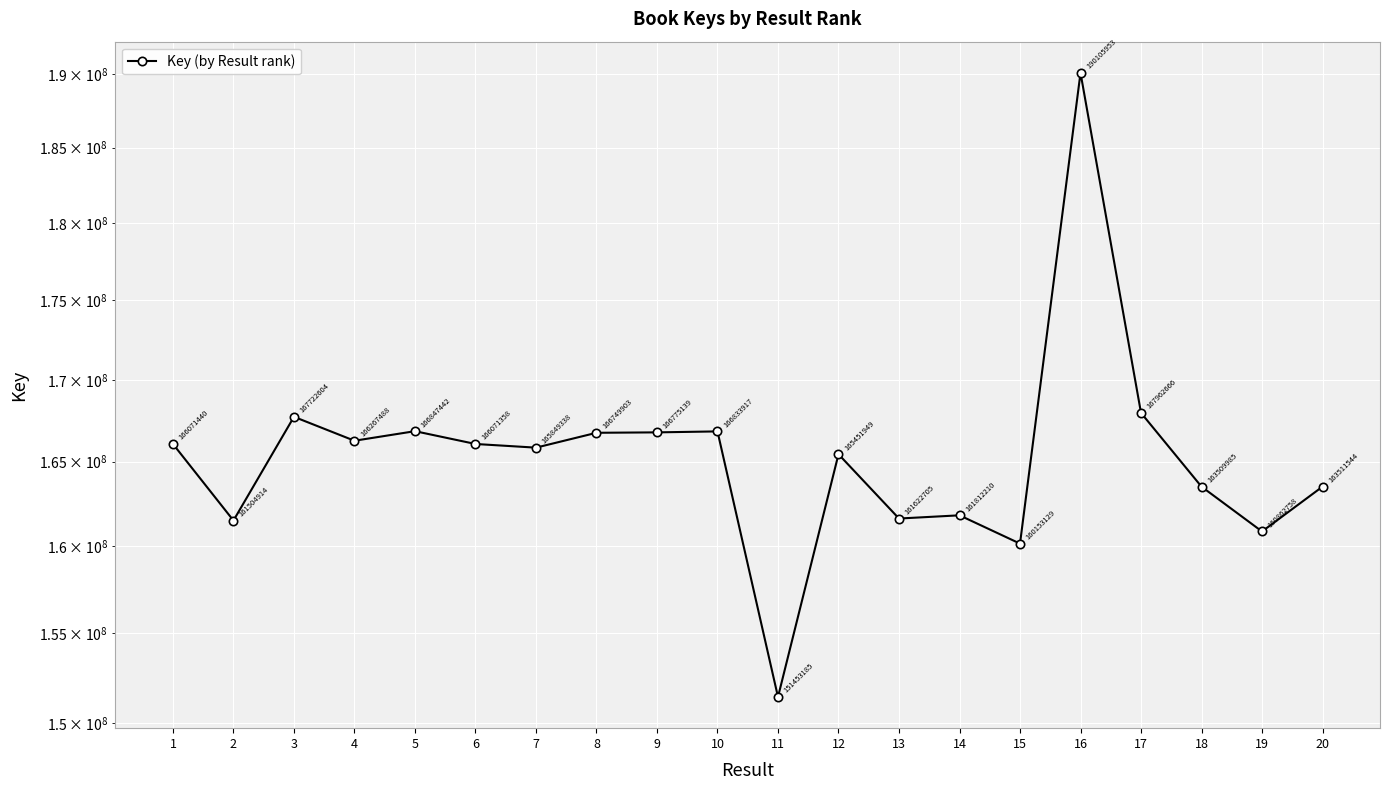

Is it true that the value at 9 is 292532540?

False